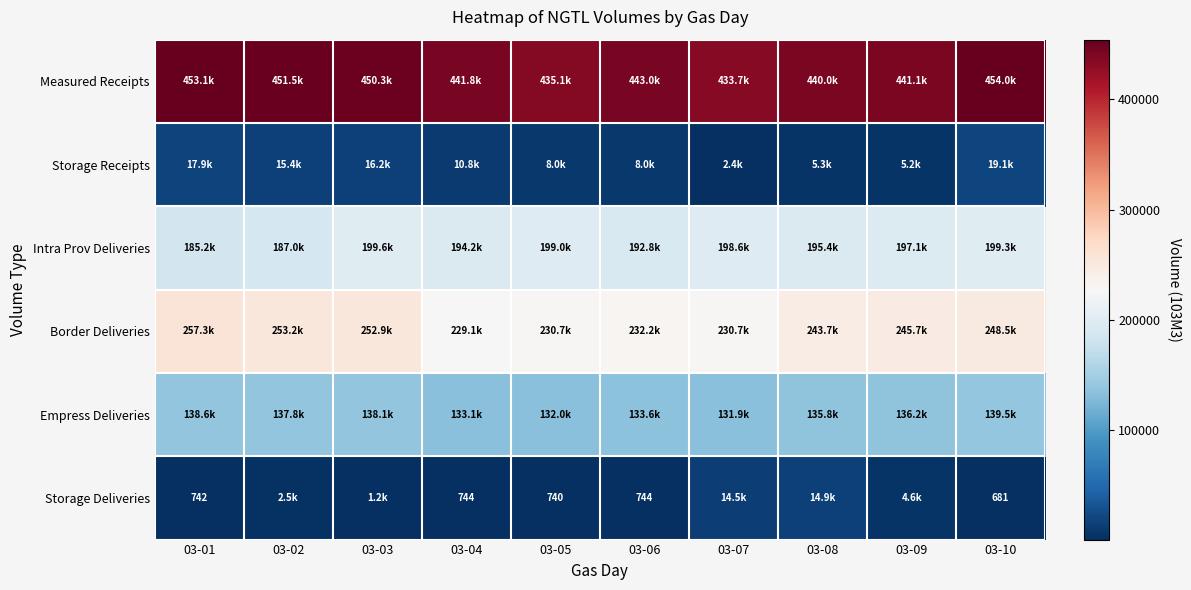

Is it true that Storage Deliveries equals 681.0 at 03-10?

True